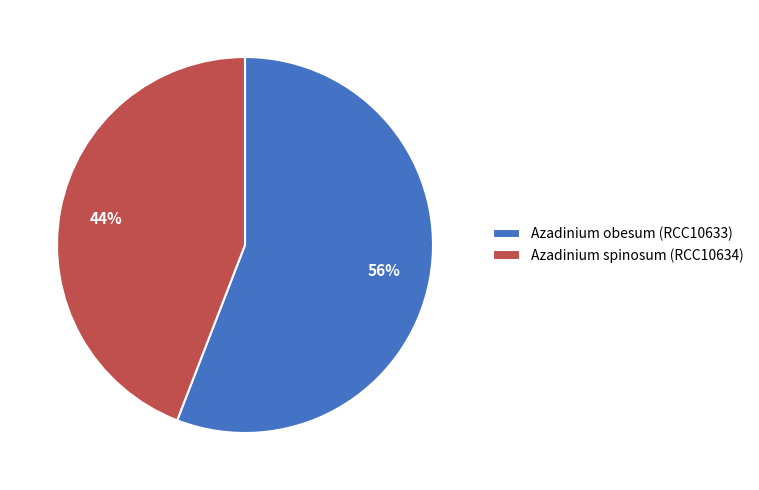

Is there a majority slice in this chart?

Yes